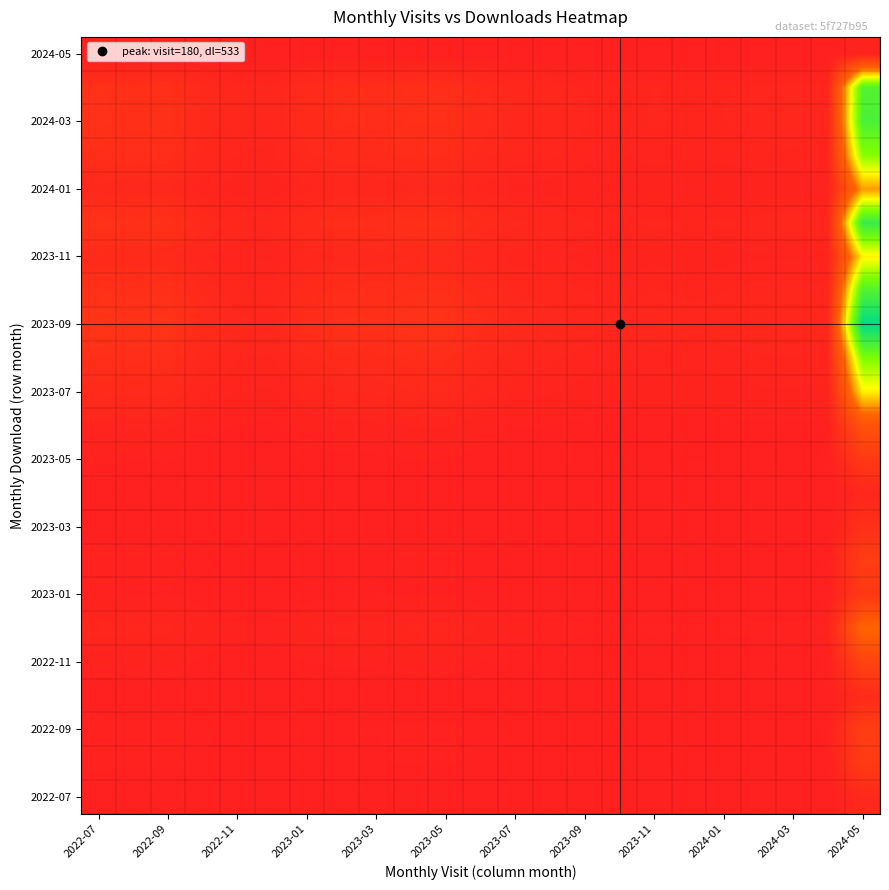

At how many categories does at least one series exceed 45?

1